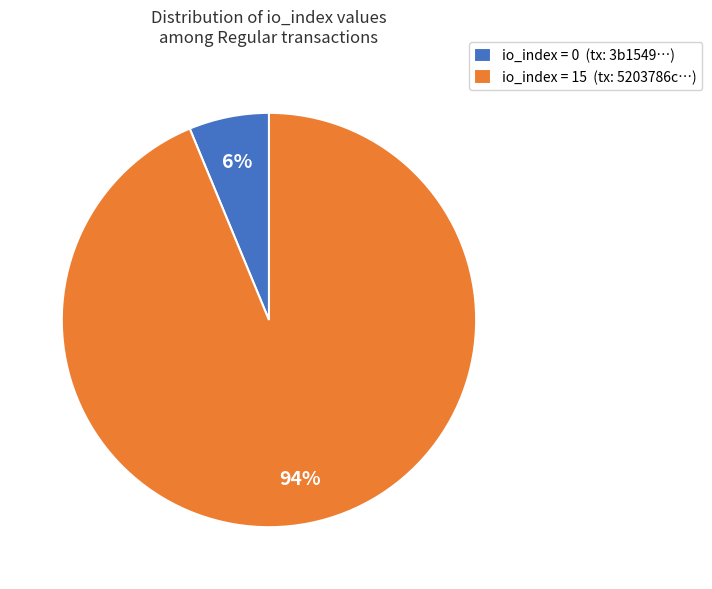

Combined, do io_index = 0 (tx: 3b1549…) and io_index = 15 (tx: 5203786c…) account for over 50%?

Yes